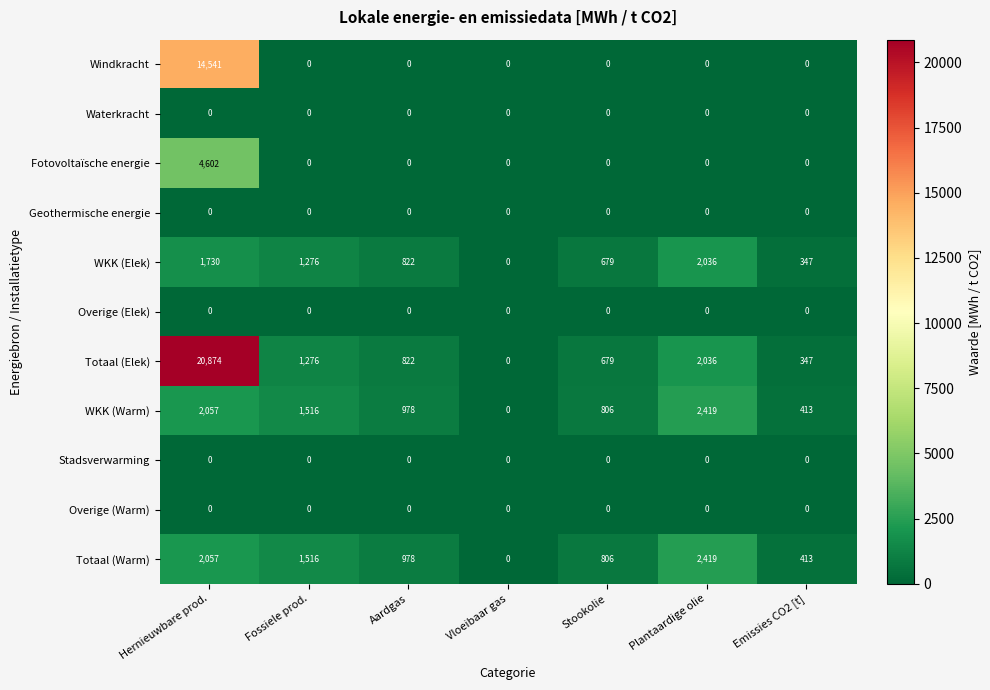

How many distinct data groups are displayed?

11